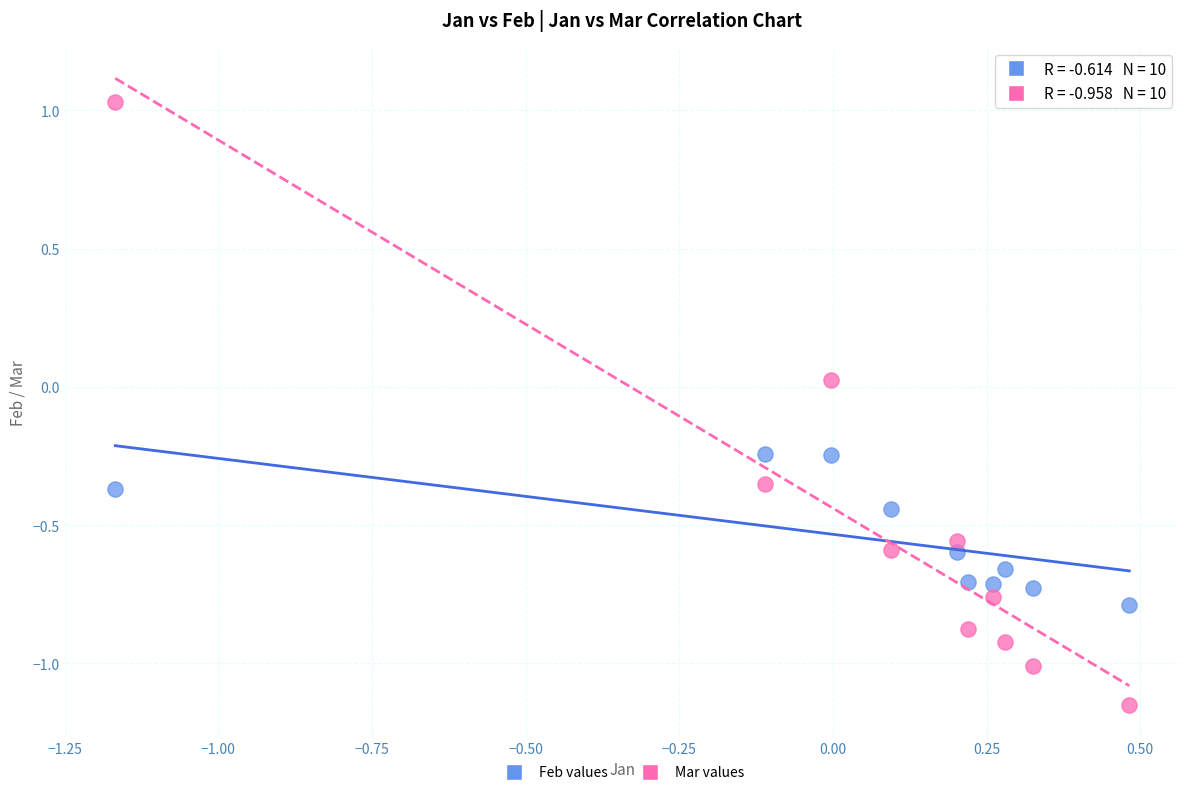

Which series reaches the minimum Y coordinate?

Mar values